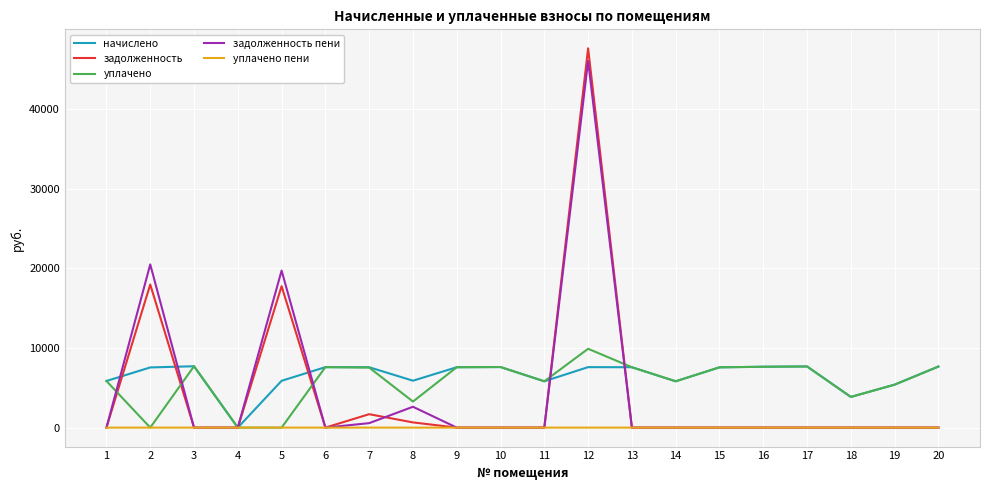

Which series has the largest range (max minus min)?

задолженность